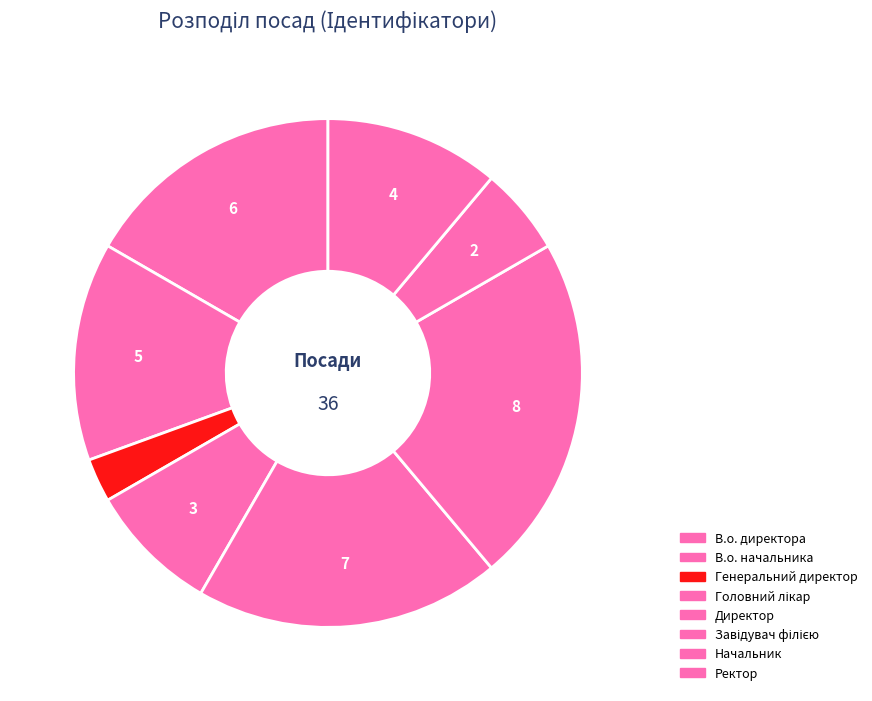

Is it true that Директор is 19% of the pie?

True